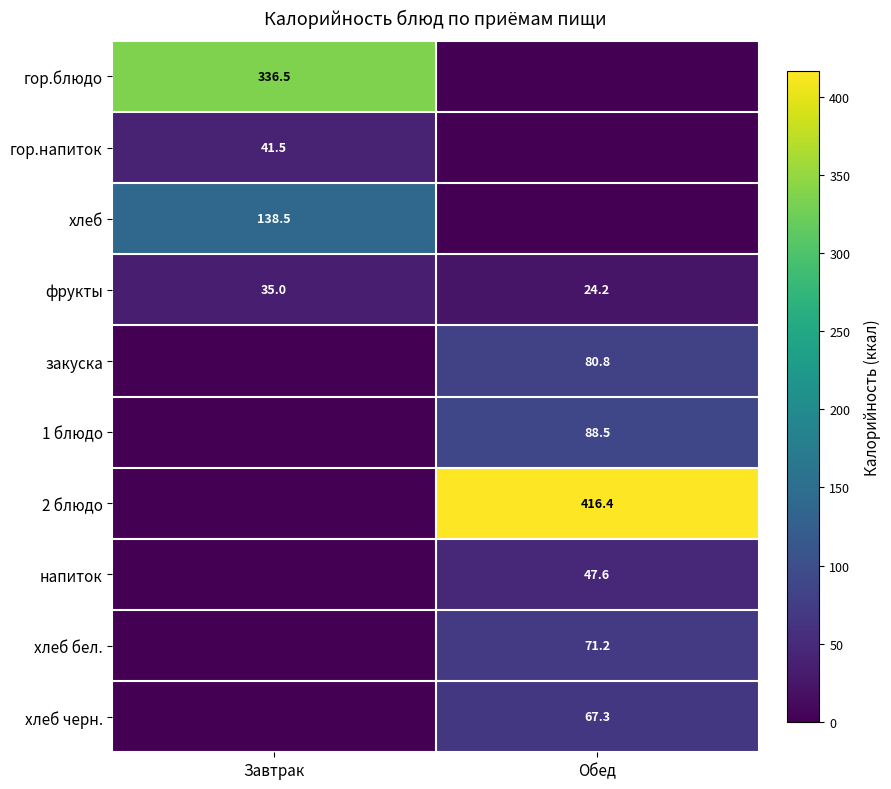

At which label is фрукты closest to 29?

Обед